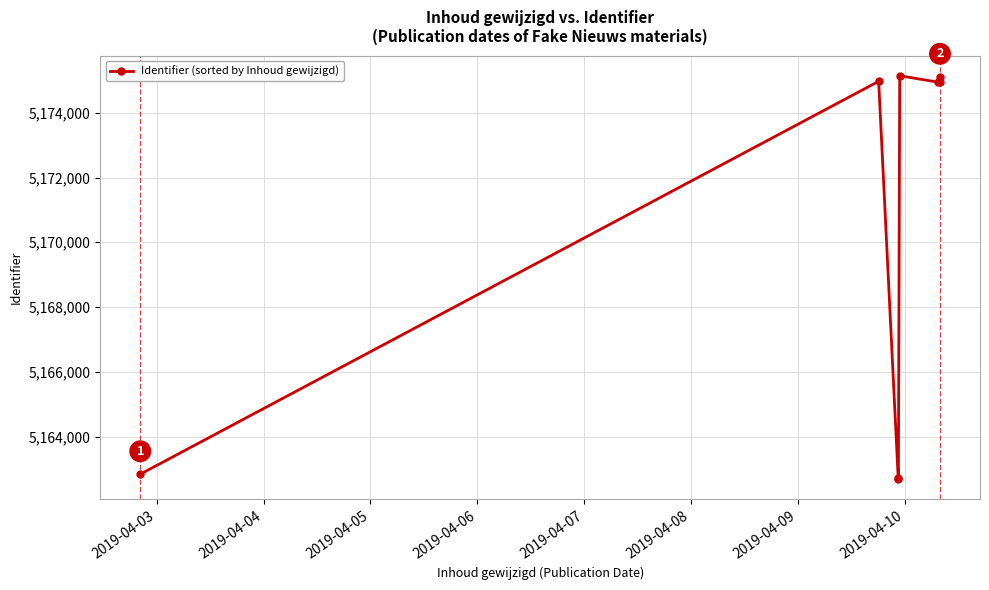

What is the sum of all values?

41363364